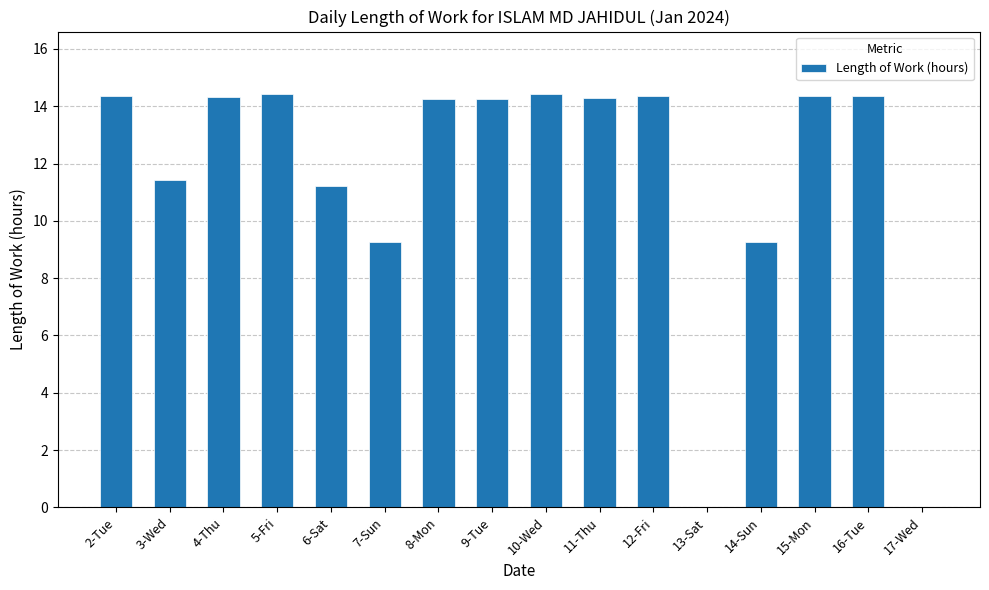

Where does the data first go above 14?

2-Tue